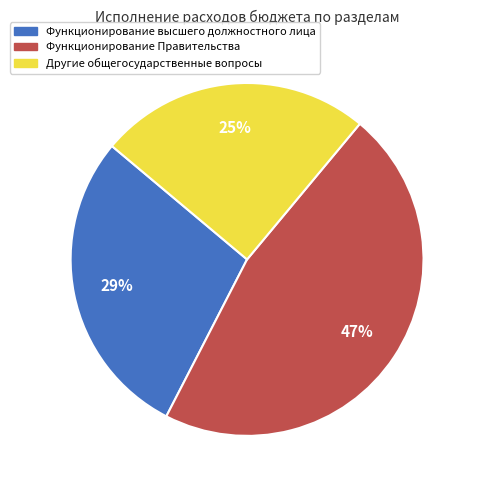

Rank the categories by value from lowest to highest.

Другие общегосударственные вопросы, Функционирование высшего должностного лица, Функционирование Правительства